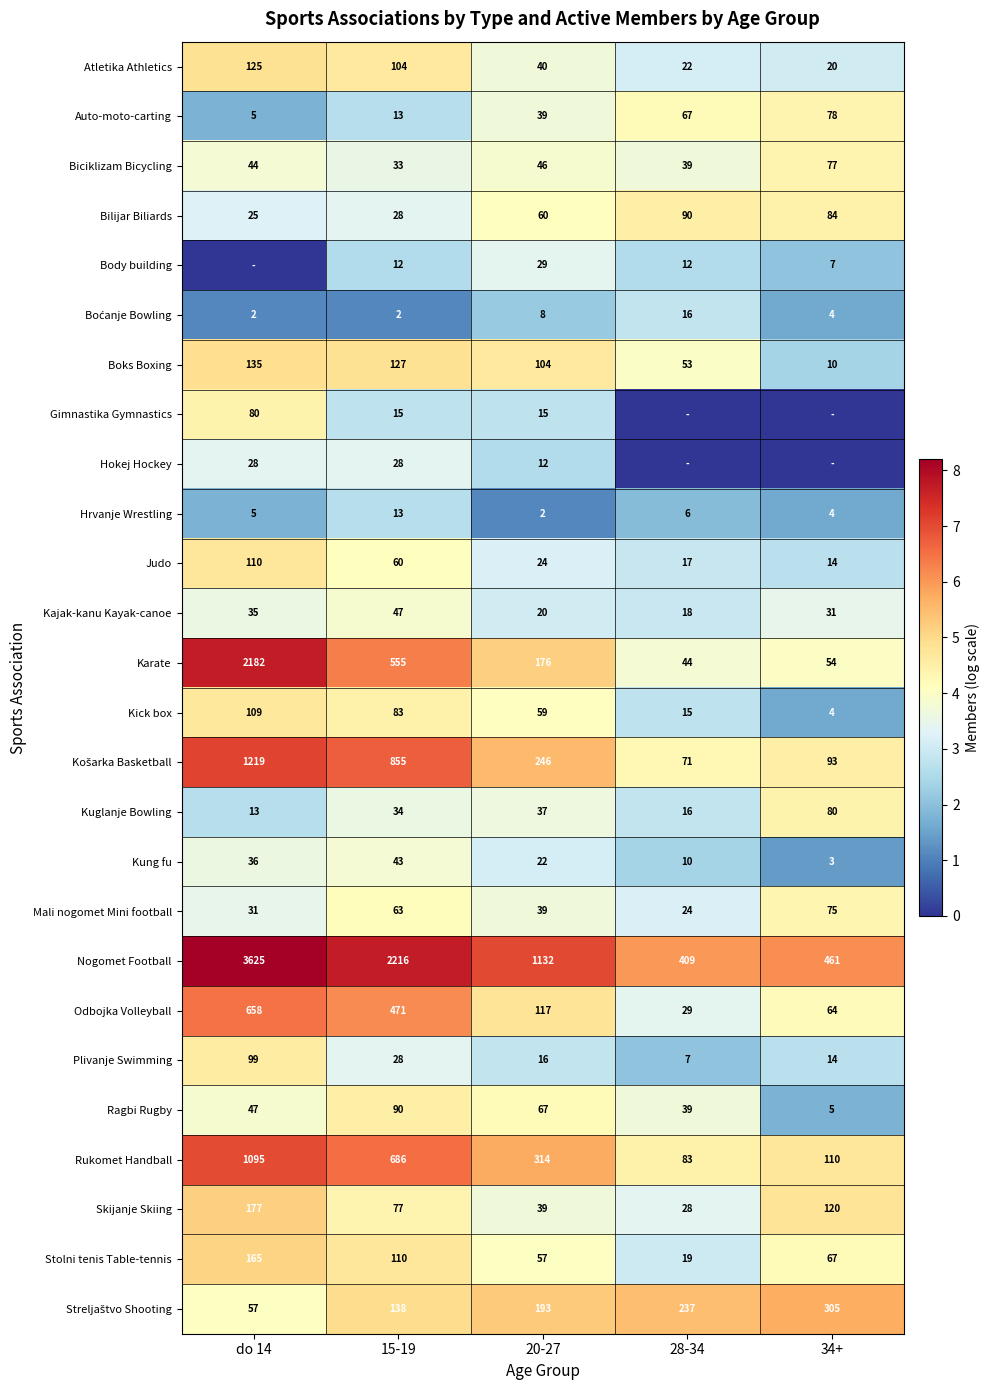

Is the value of Kung fu at 15-19 greater than the value of Hrvanje Wrestling at 28-34?

Yes